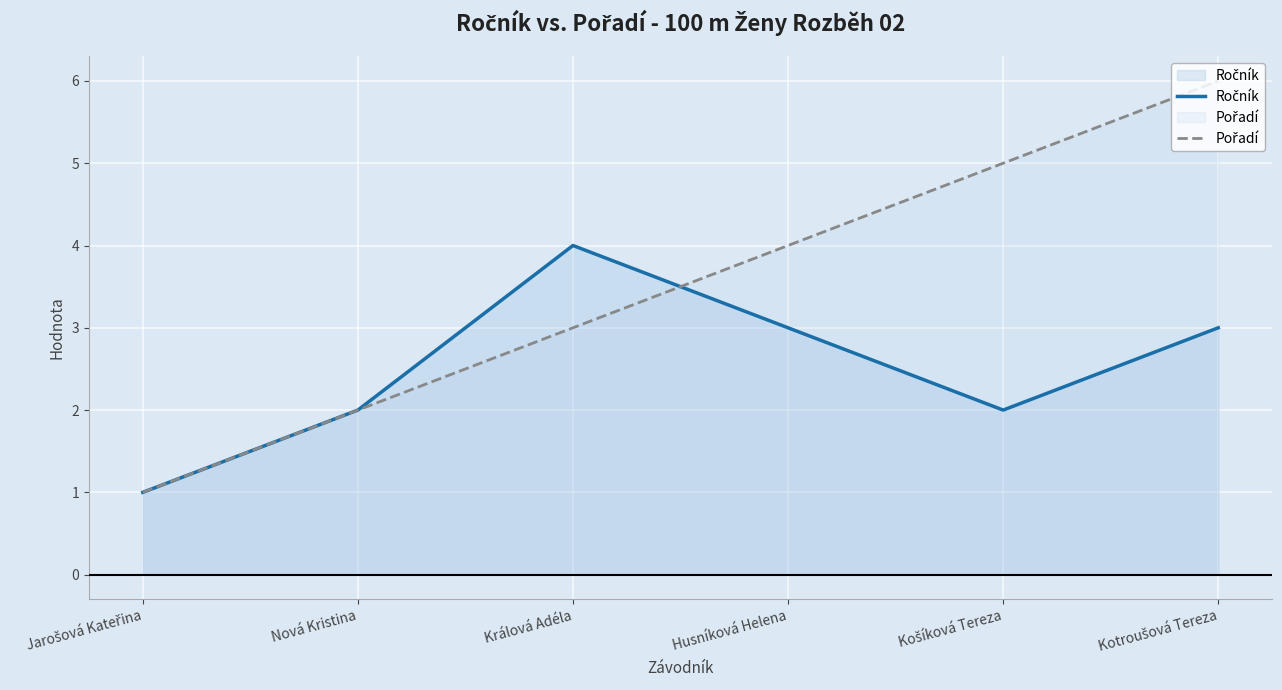

Which series has the widest spread of values?

Pořadí